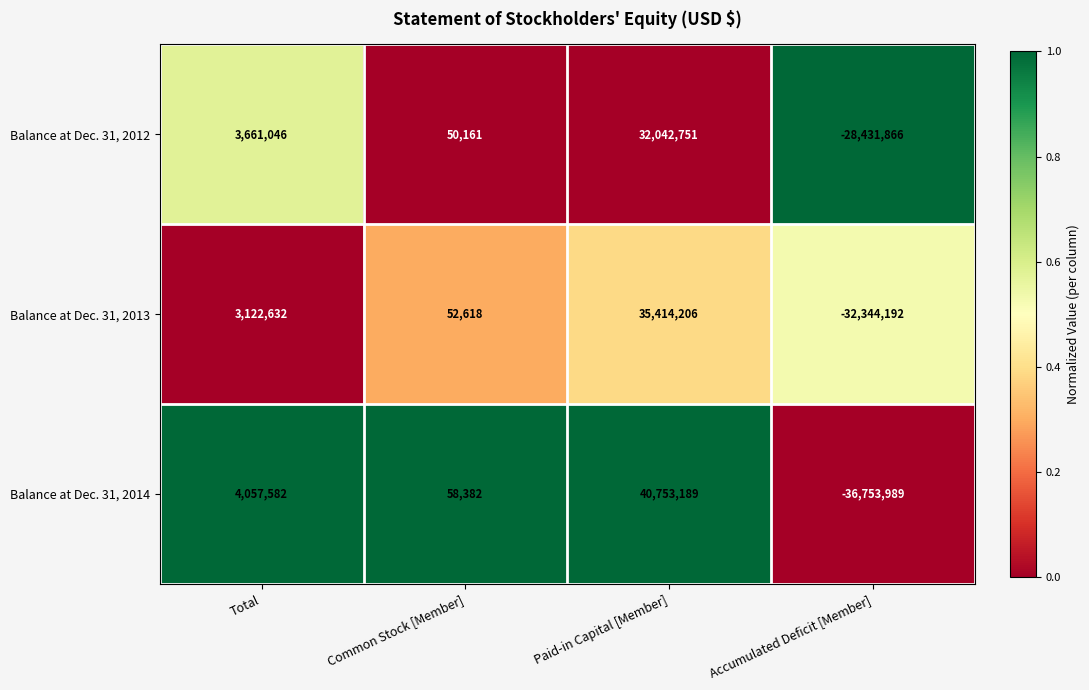

What is the spread (max minus min) of values at Accumulated Deficit [Member]?

8322123